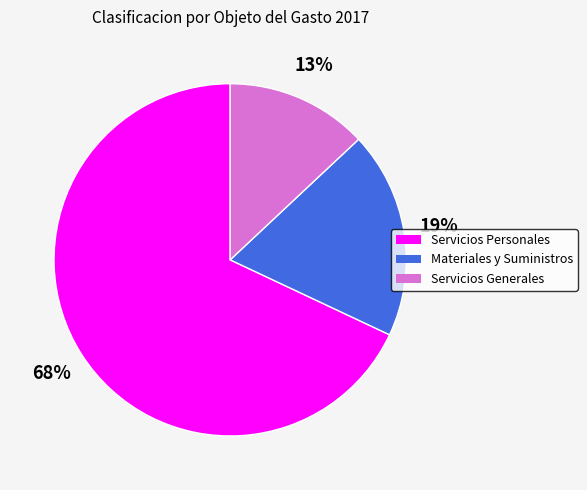

To the nearest percent, what percentage of the pie is Servicios Personales?

68%